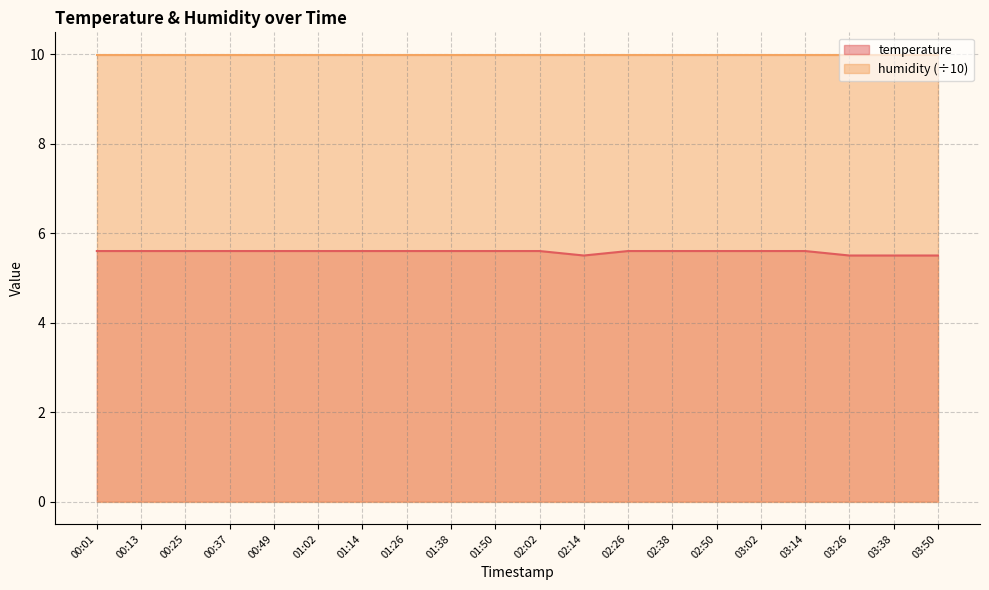

What is the average value?

5.6